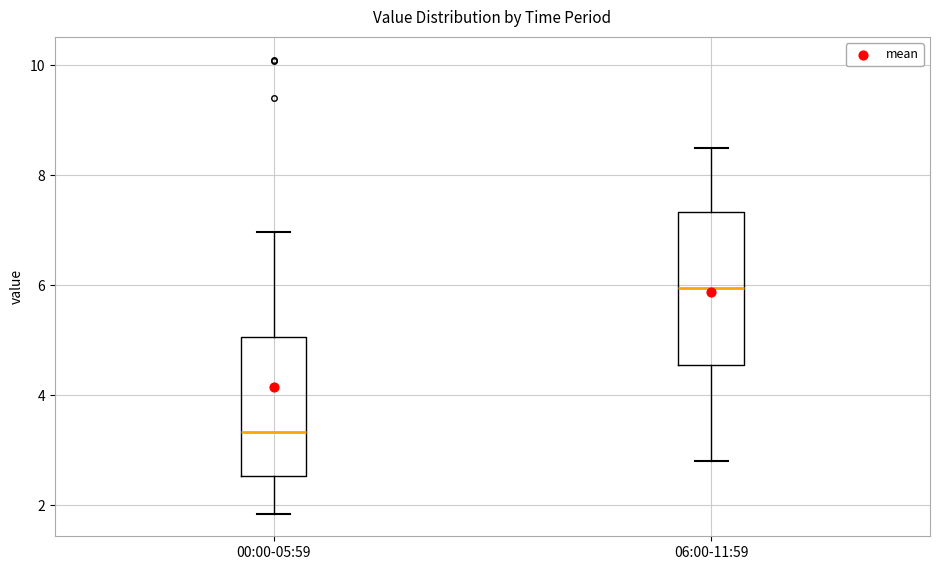

Where does the upper whisker of the box for 00:00-05:59 end on the y-axis? The values are not printed on the chart, so give them approximately, as read against the axis.

7.0